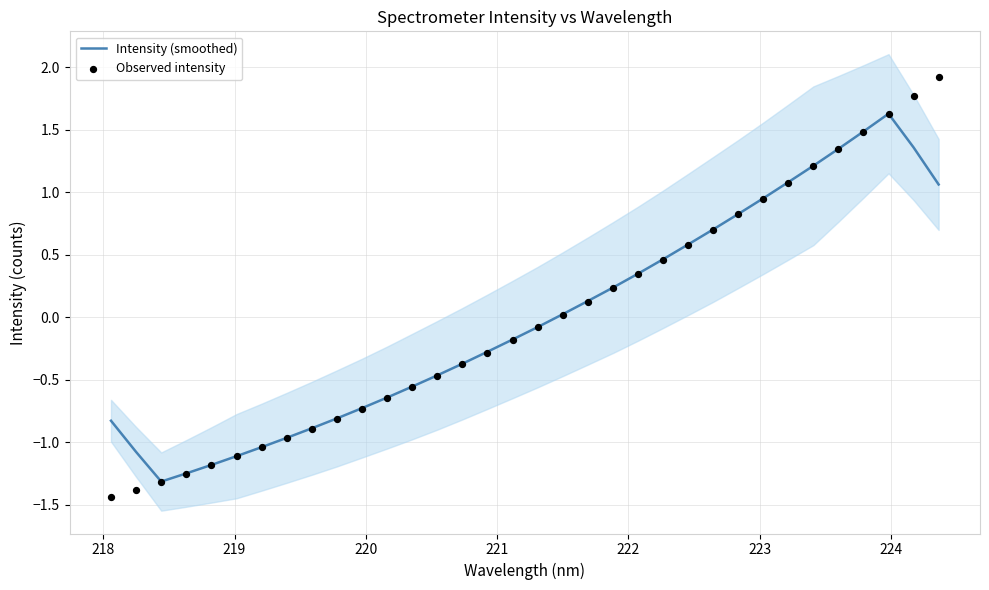

At how many categories does at least one series exceed 0?

16